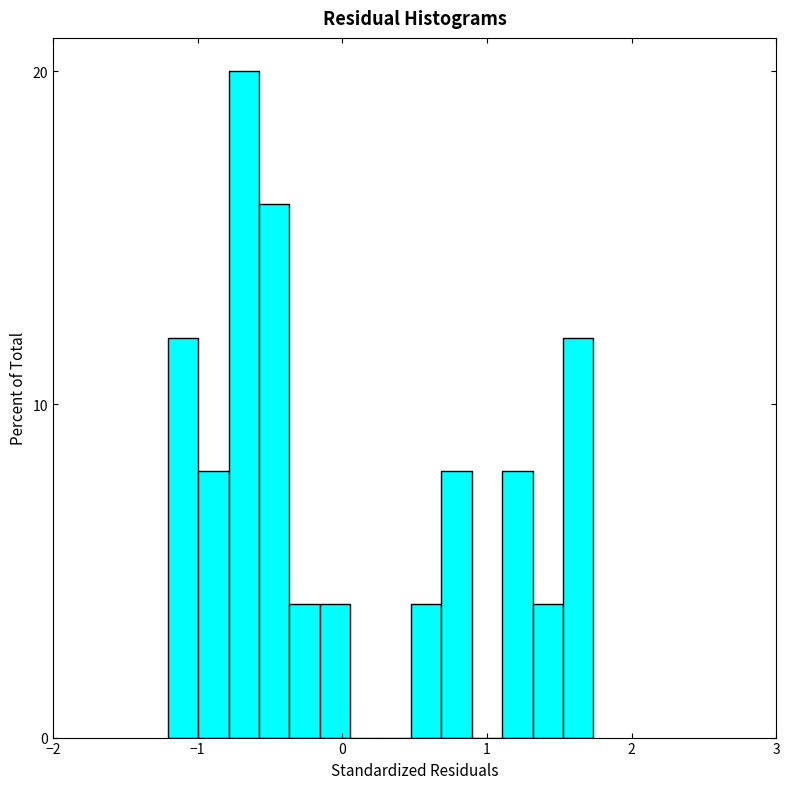

Read against the x-axis, roughly where is the centre of the tallest bar?

-0.7